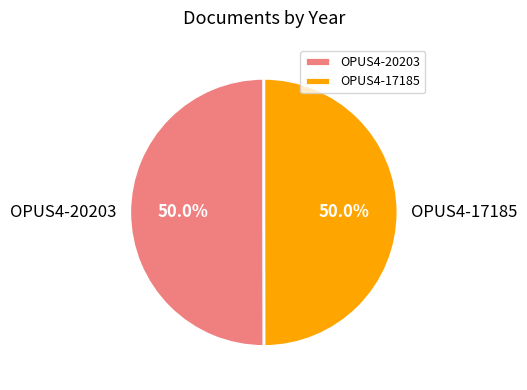

What portion of the pie excludes OPUS4-20203?

50.0%